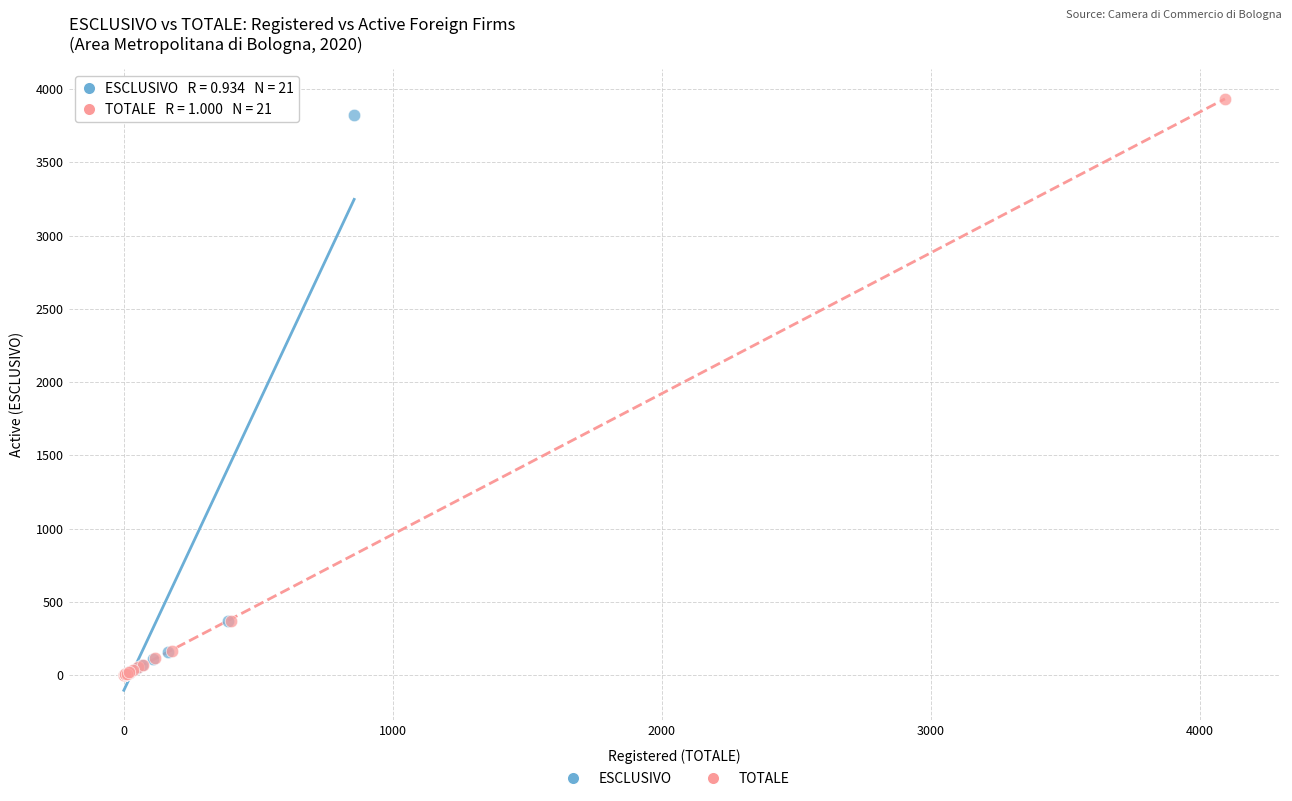

Which series has the widest spread of Y values?

TOTALE